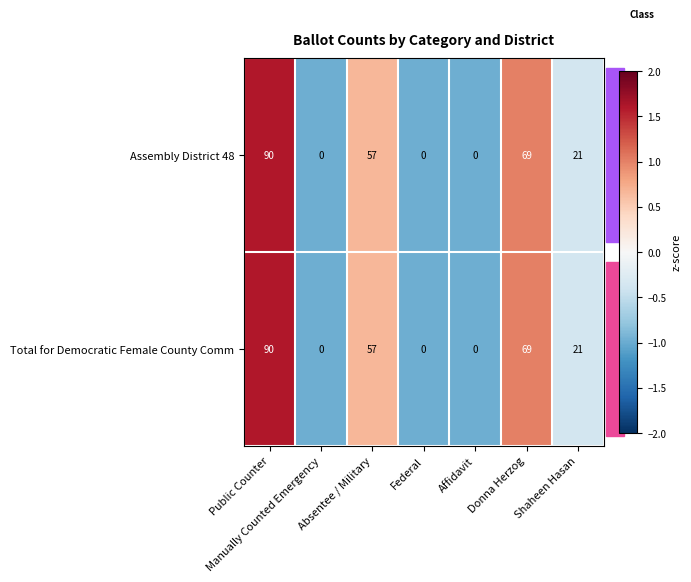

What is the difference between the maximum and minimum values in the Assembly District 48 series?

90